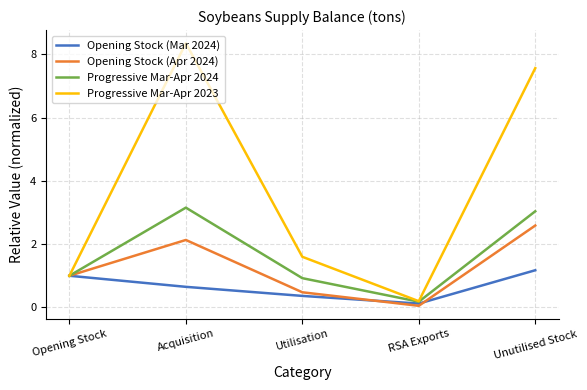

At which category does the chart reach its minimum across all series?

RSA Exports